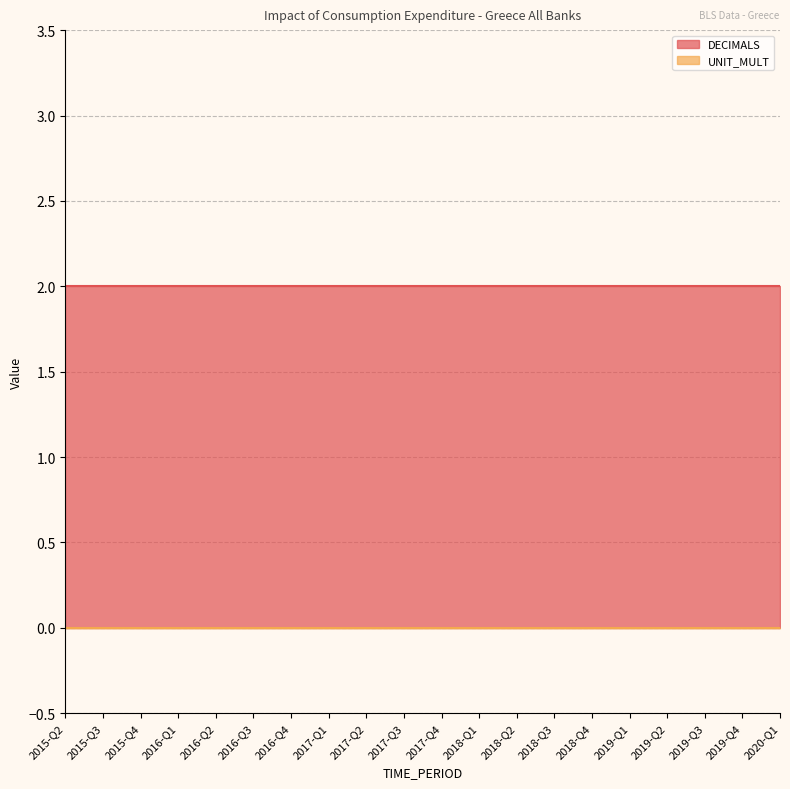

What is the label of the 7th point from the right?

2018-Q3